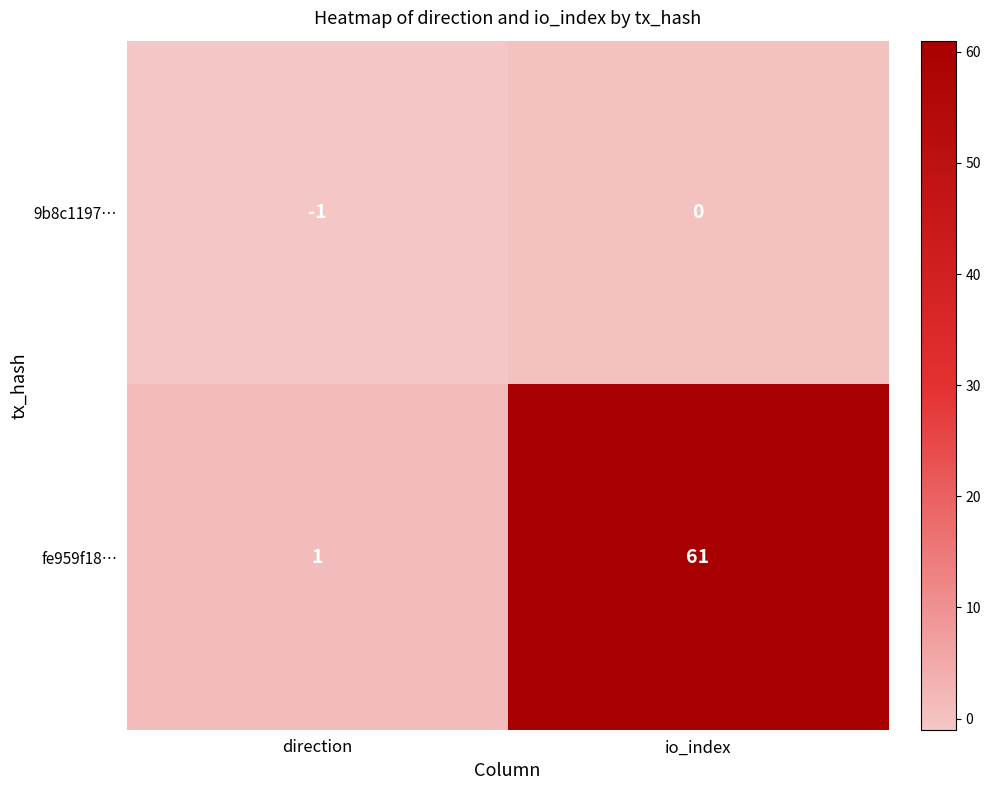

True or false: fe959f18… has a value of 0 at direction.

False